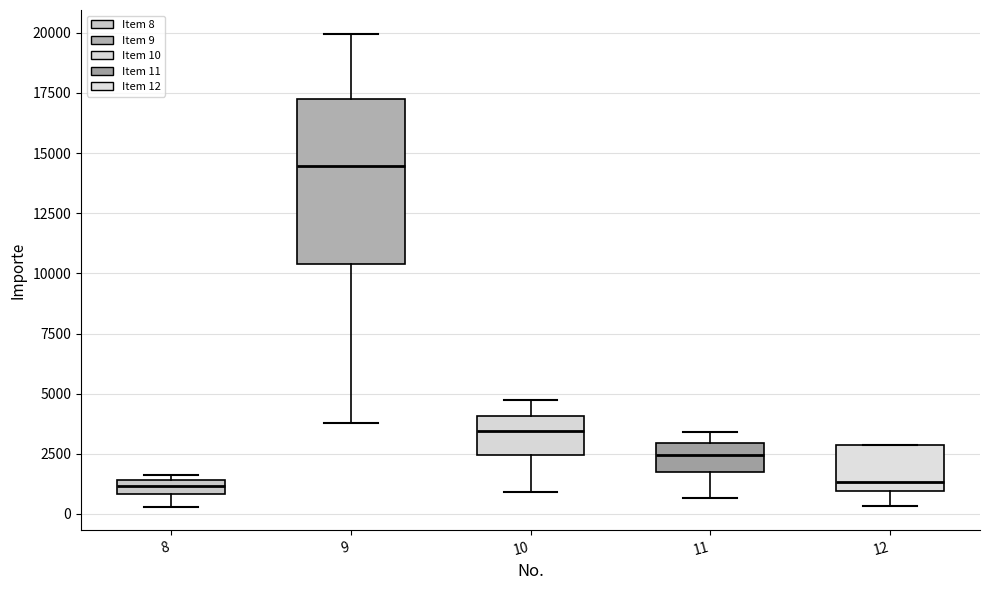

Comparing the boxes themselves (not the whiskers), which one is the tallest?

9